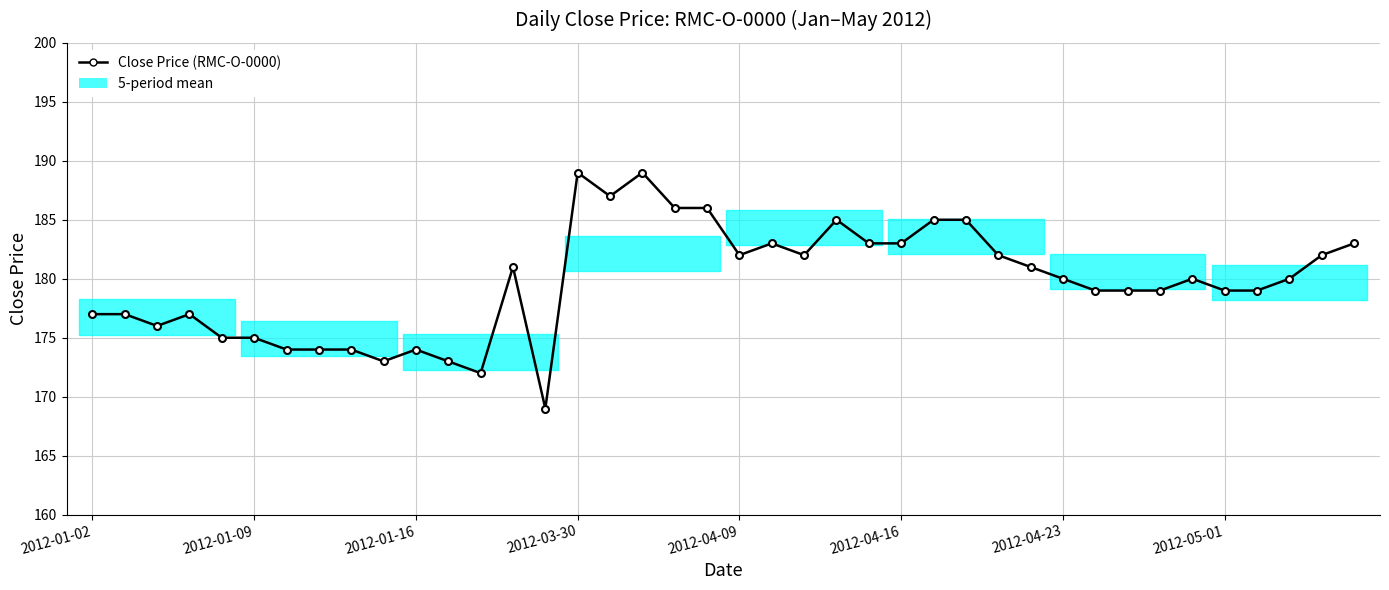

Is this an area chart (filled region under the line)?

No